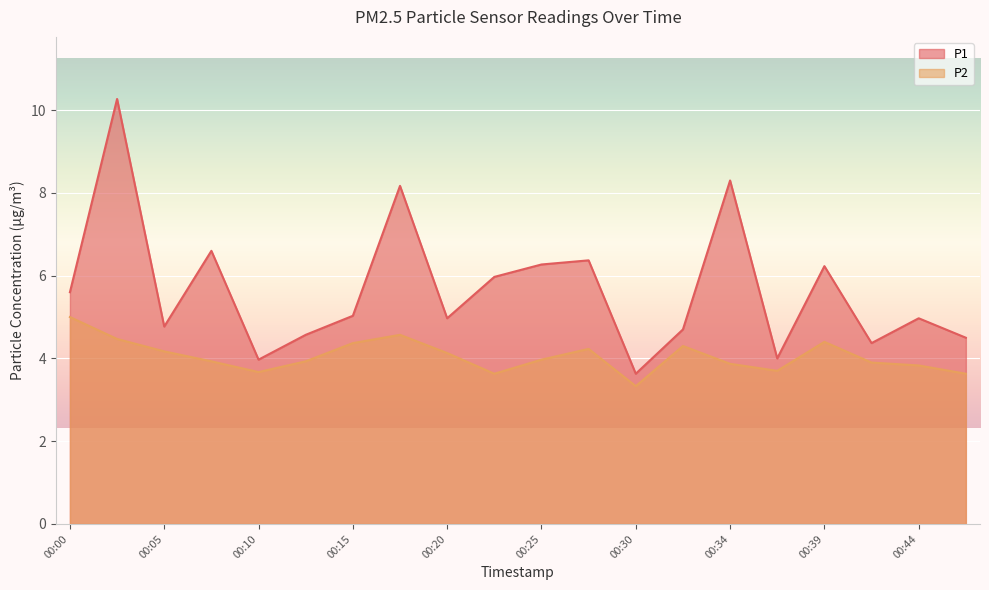

What is the value of the P1 point at the 7th from the left?

5.0